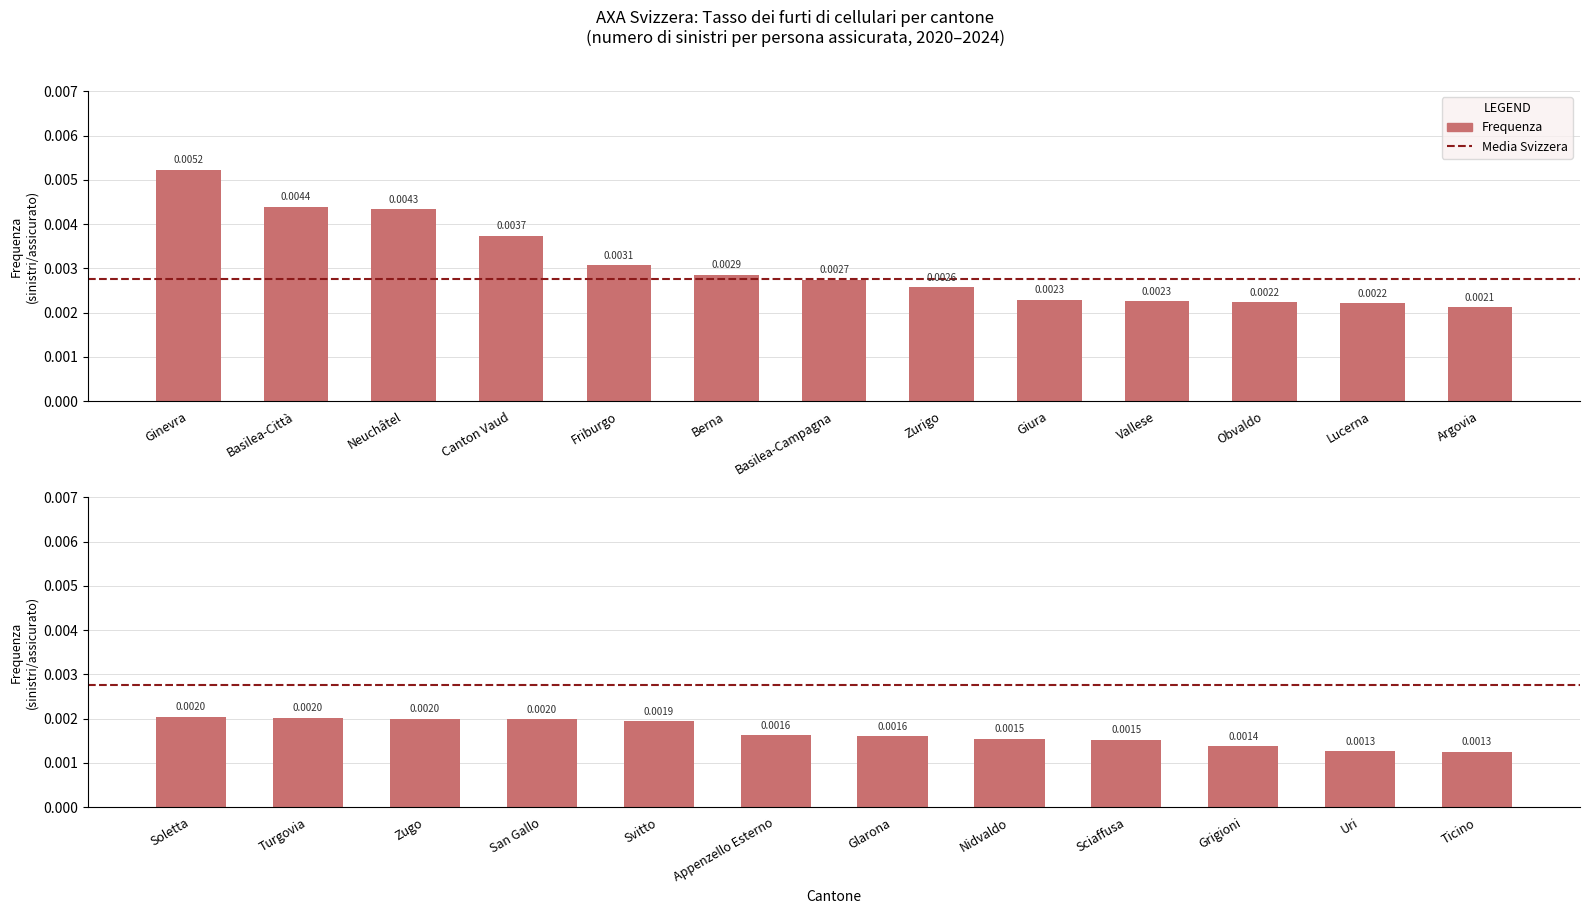

What position from the right is Zurigo?

18